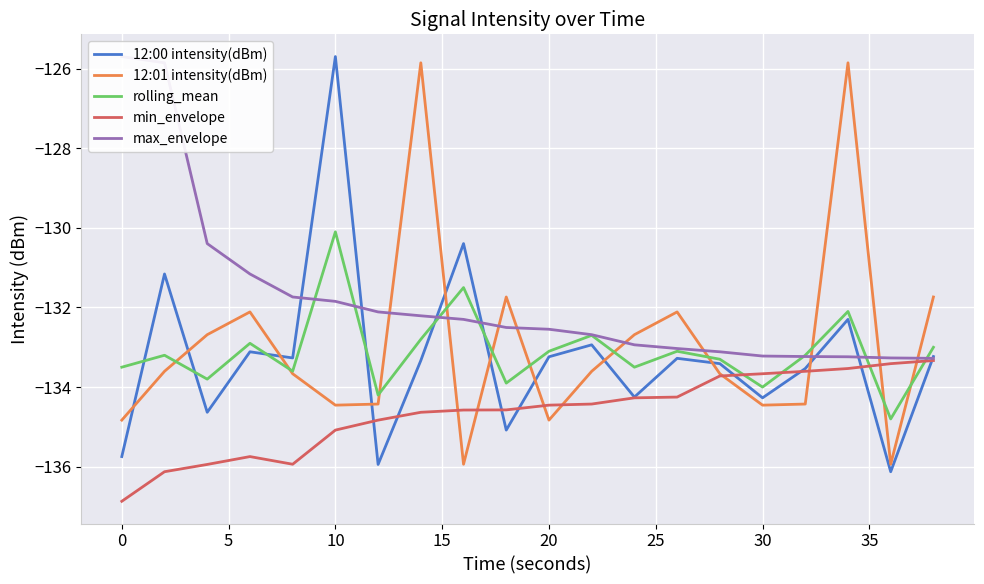

Reading right to left, list all the values displayed in this chart.

12:00 intensity(dBm): -133.2	-136.1	-132.3	-133.5	-134.3	-133.4	-133.3	-134.3	-132.9	-133.2	-135.1	-130.4	-133.3	-135.9	-125.7	-133.3	-133.1	-134.6	-131.2	-135.7
12:01 intensity(dBm): -131.7	-135.9	-125.9	-134.4	-134.5	-133.7	-132.1	-132.7	-133.6	-134.8	-131.7	-135.9	-125.9	-134.4	-134.5	-133.7	-132.1	-132.7	-133.6	-134.8
rolling_mean: -133.0	-134.8	-132.1	-133.2	-134.0	-133.3	-133.1	-133.5	-132.7	-133.1	-133.9	-131.5	-132.8	-134.2	-130.1	-133.6	-132.9	-133.8	-133.2	-133.5
min_envelope: -133.3	-133.4	-133.5	-133.6	-133.7	-133.7	-134.3	-134.3	-134.4	-134.5	-134.6	-134.6	-134.6	-134.8	-135.1	-135.9	-135.7	-135.9	-136.1	-136.9
max_envelope: -133.3	-133.3	-133.2	-133.2	-133.2	-133.1	-133.0	-132.9	-132.7	-132.5	-132.5	-132.3	-132.2	-132.1	-131.8	-131.7	-131.2	-130.4	-125.9	-125.7